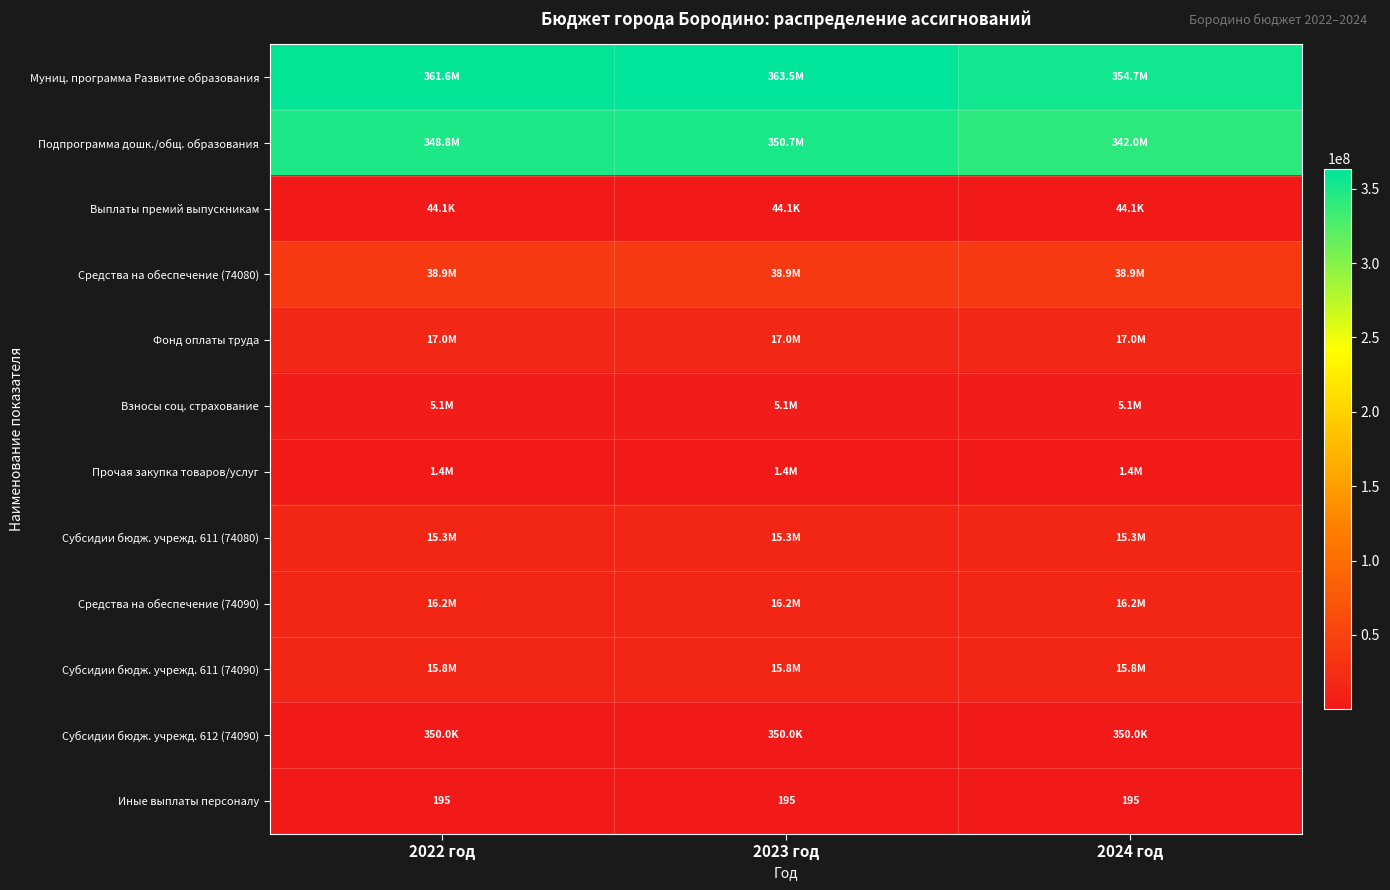

The Взносы соц. страхование series shows 5144640.5 at 2023 год. True or false?

True